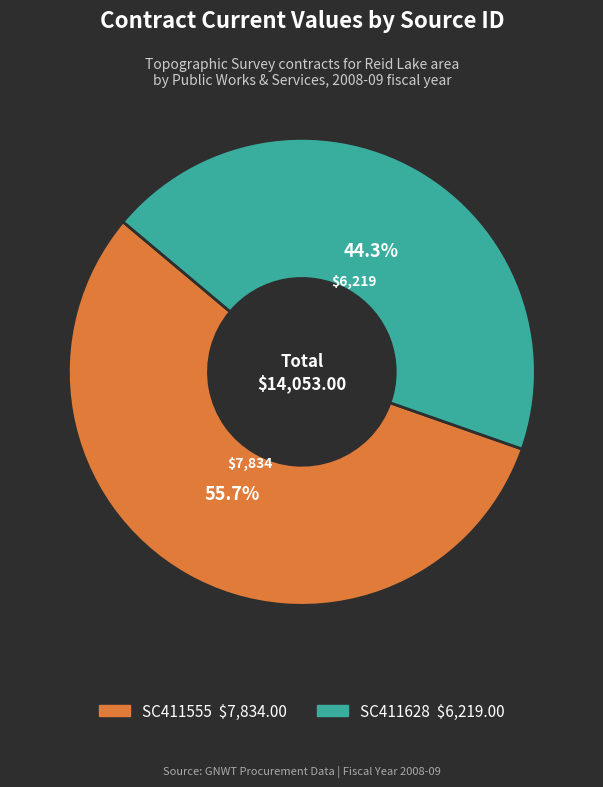

To the nearest percent, what is the average slice percentage?

50%